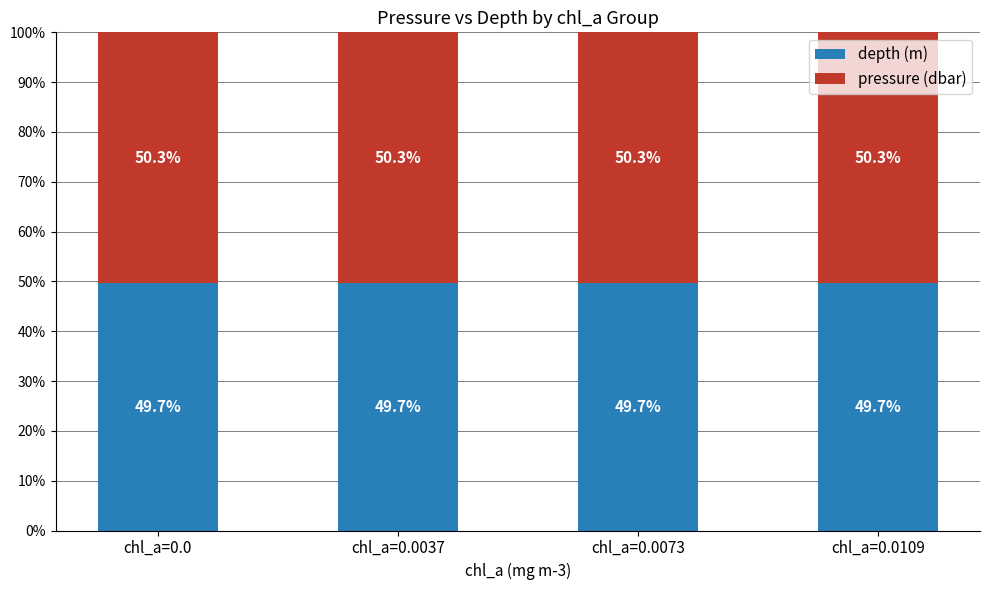

Is it true that depth (m) equals 33.3 at chl_a=0.0037?

False